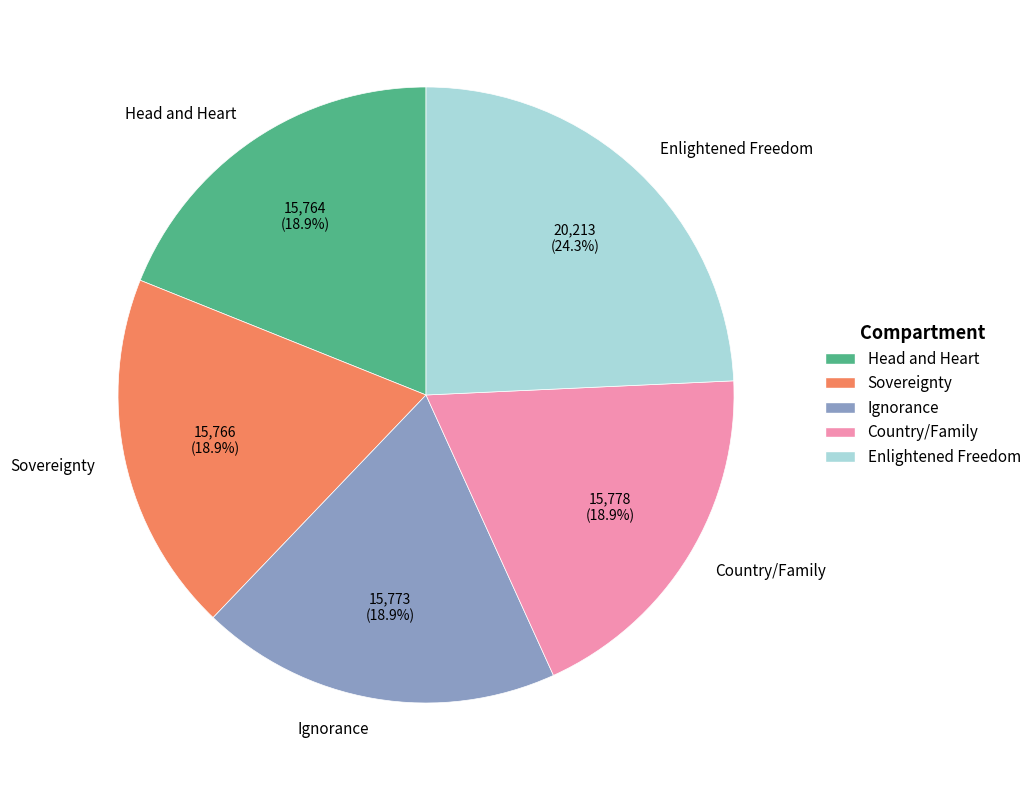

What is the ratio of the value at Sovereignty to the value at Ignorance?

1.0